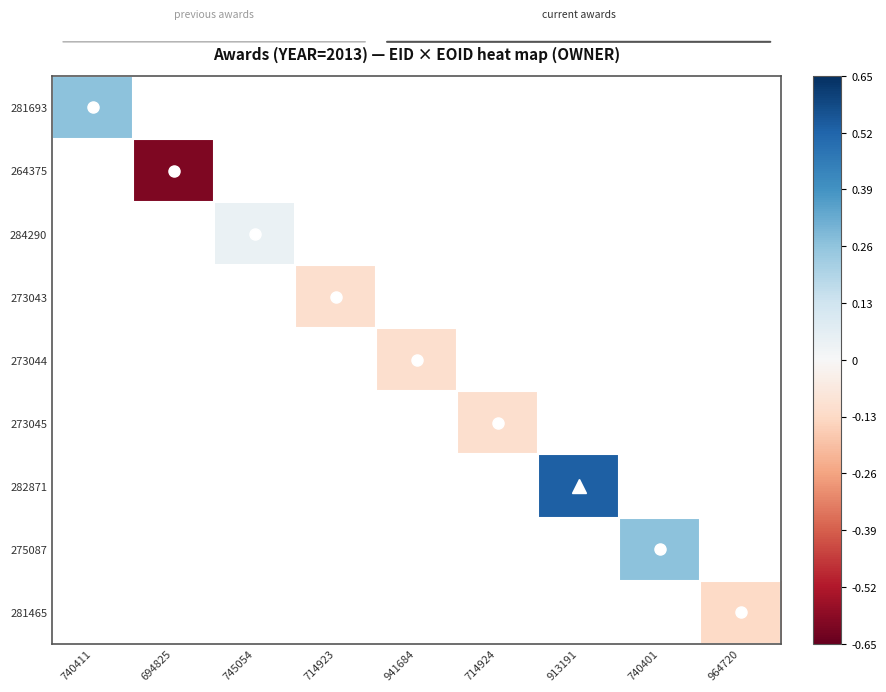

How many positive values does the 284290 series have?

1